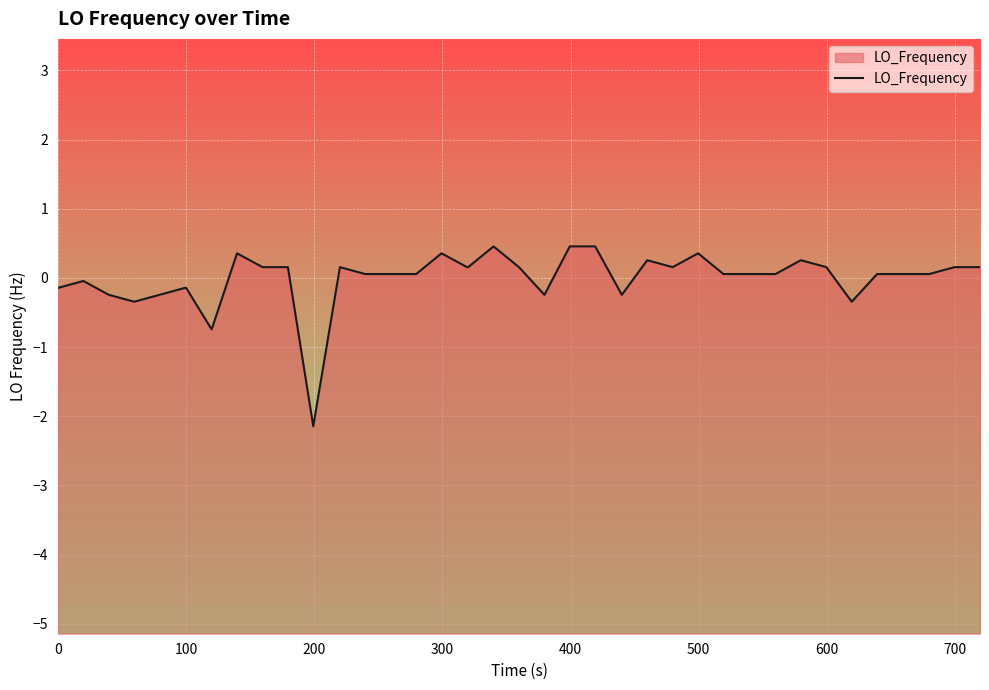

What is the difference between the second highest and minimum values?

2.6